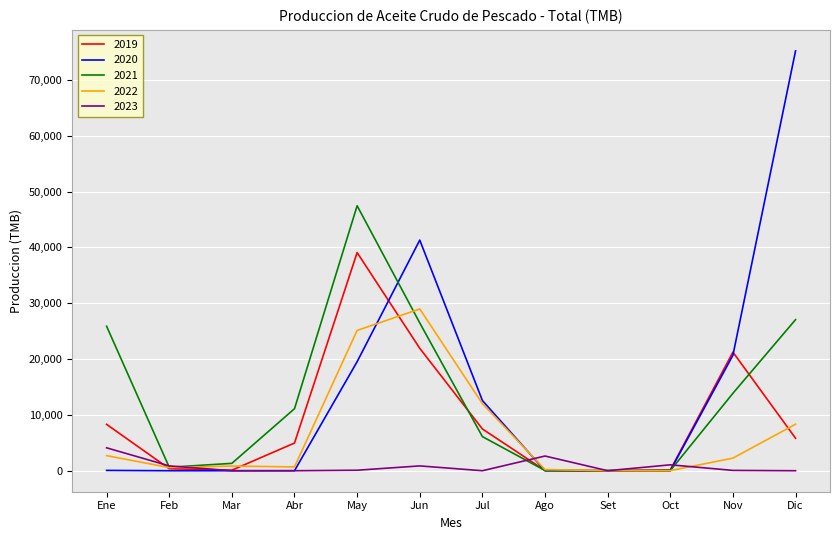

List the series in order of their peak value, lowest first.

2023, 2022, 2019, 2021, 2020